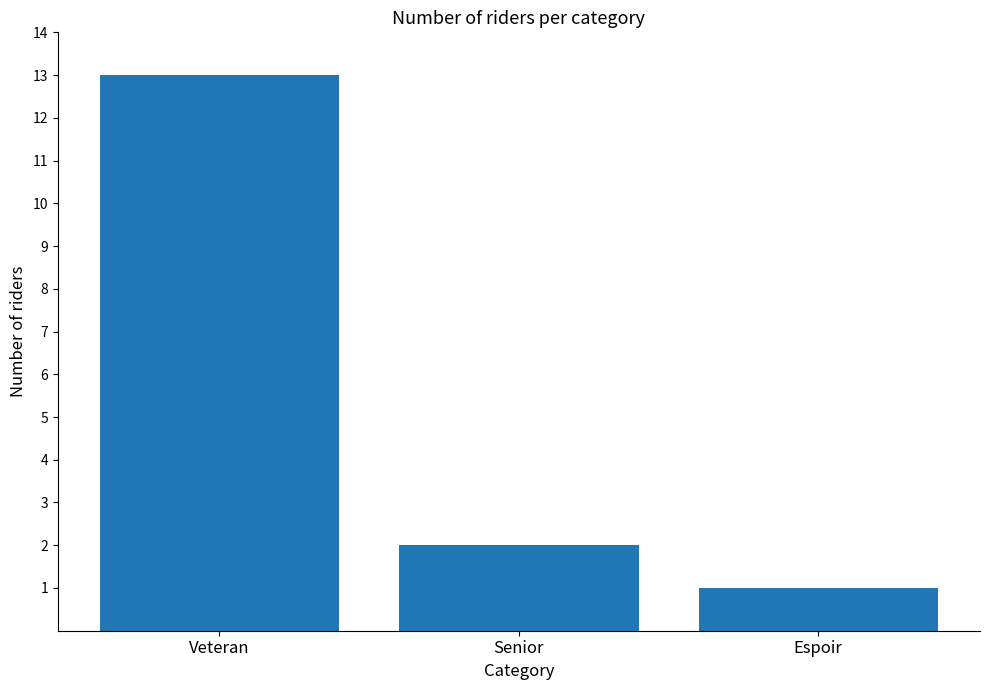

What is the greatest value displayed?

13